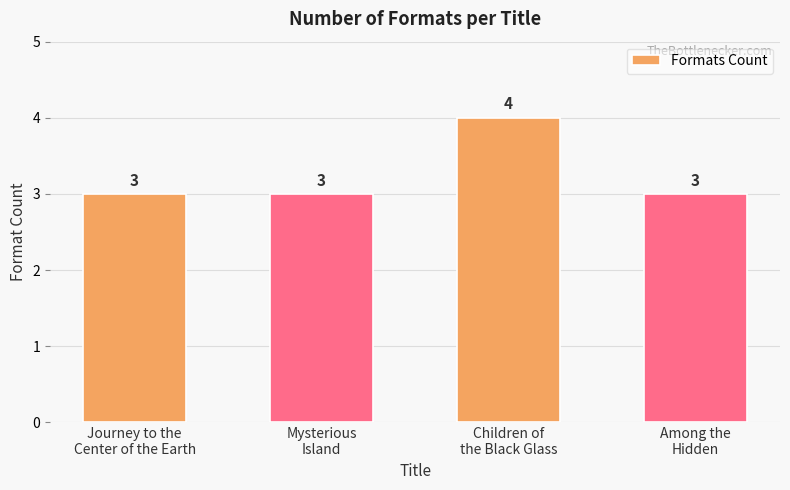

Count the values in the range 3 to 4.

4